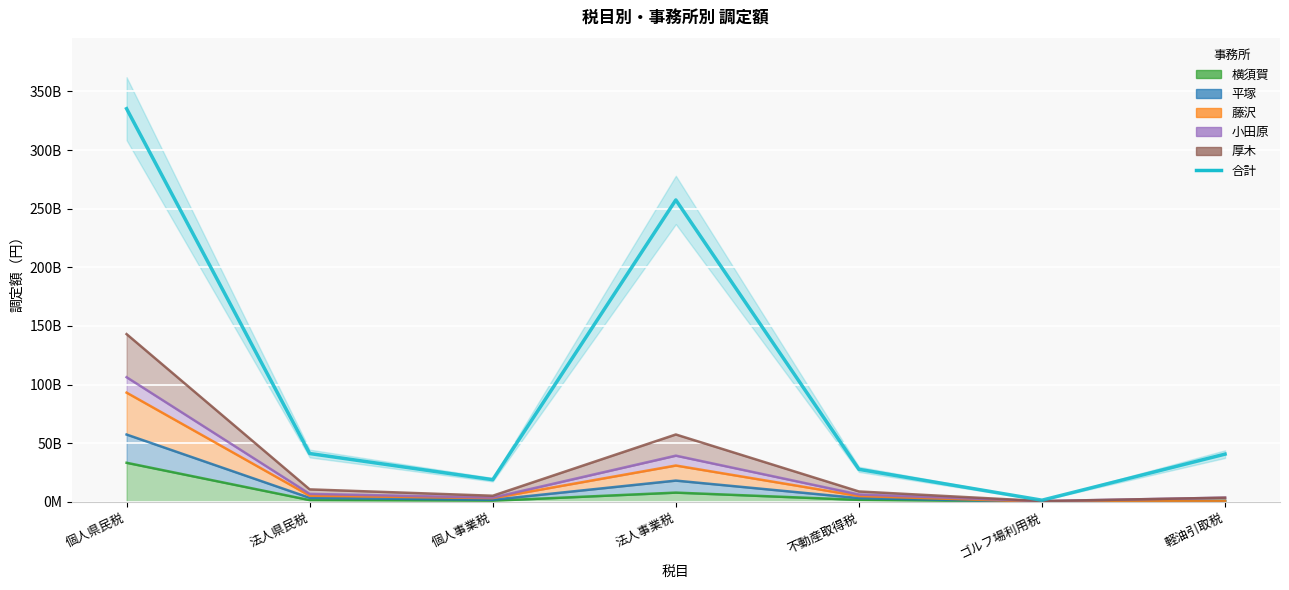

How many lines are shown in the chart?

1